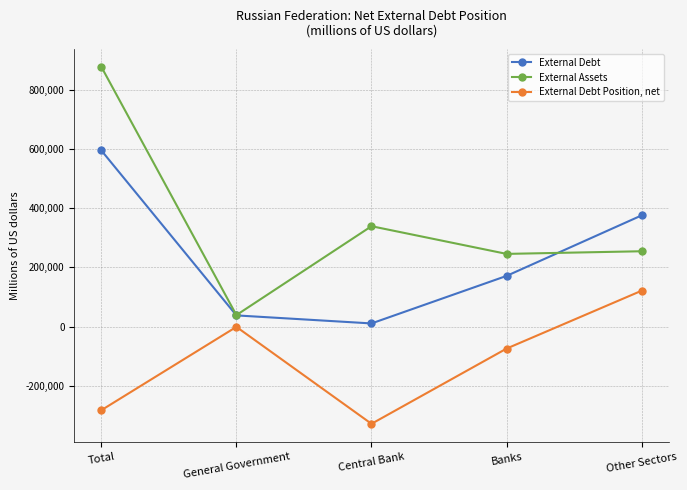

What position from the left is Other Sectors?

5